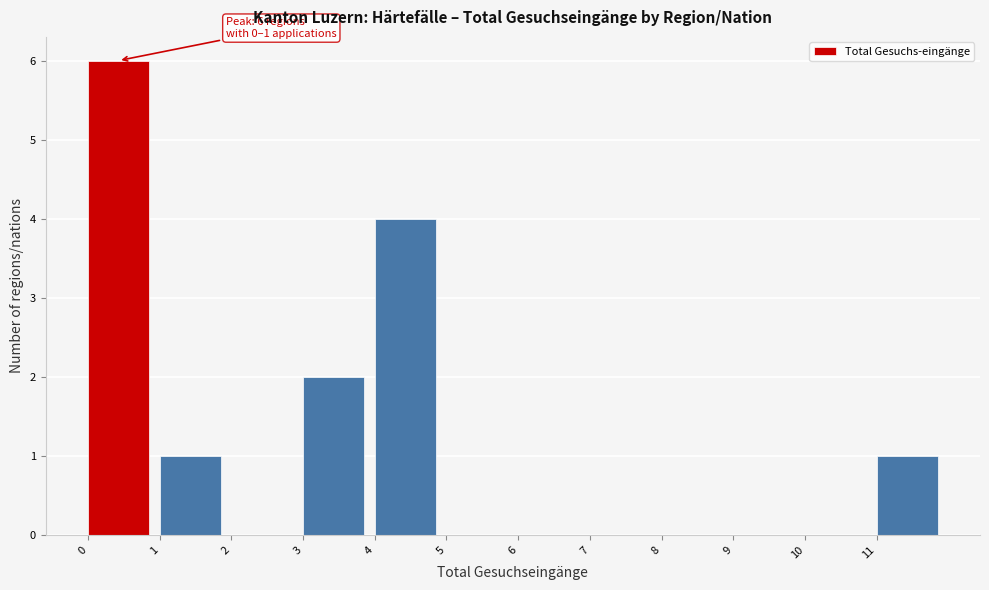

Over which range of the x-axis is the bar tallest?

0 to 1